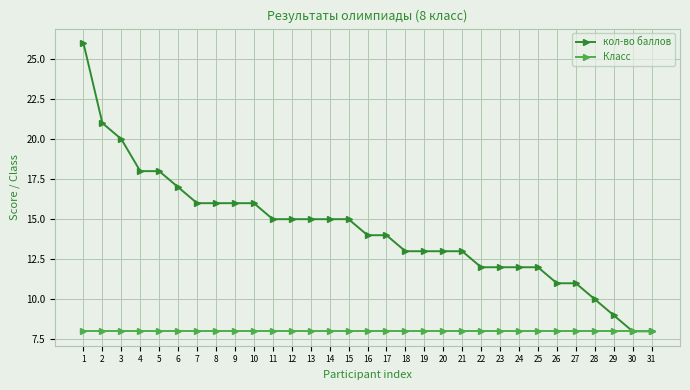

At which label does кол-во баллов first exceed 14?

1